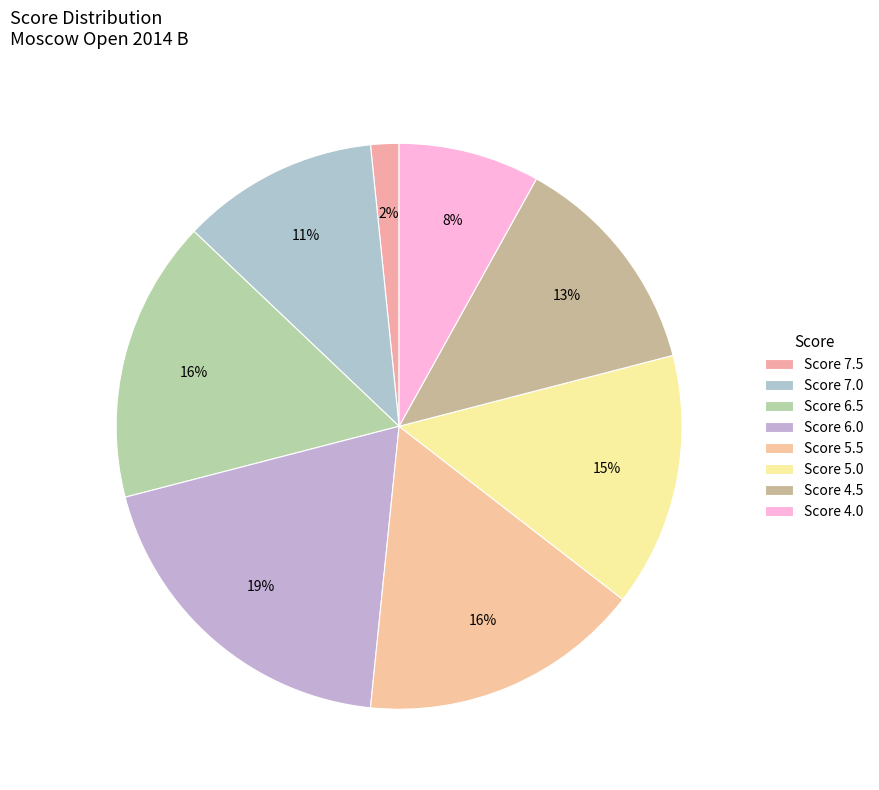

Count the number of slices in the pie.

8